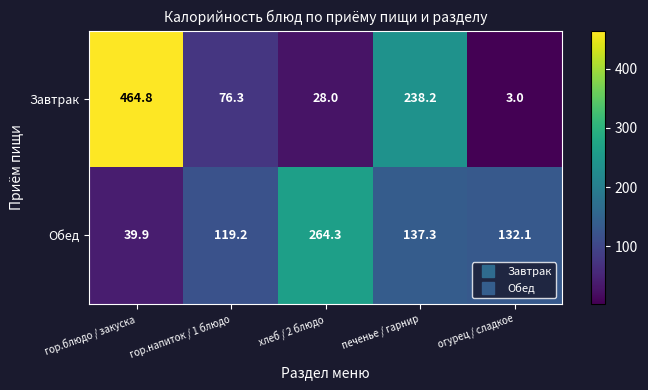

List the labels in order of Обед value, largest first.

хлеб / 2 блюдо, печенье / гарнир, огурец / сладкое, гор.напиток / 1 блюдо, гор.блюдо / закуска